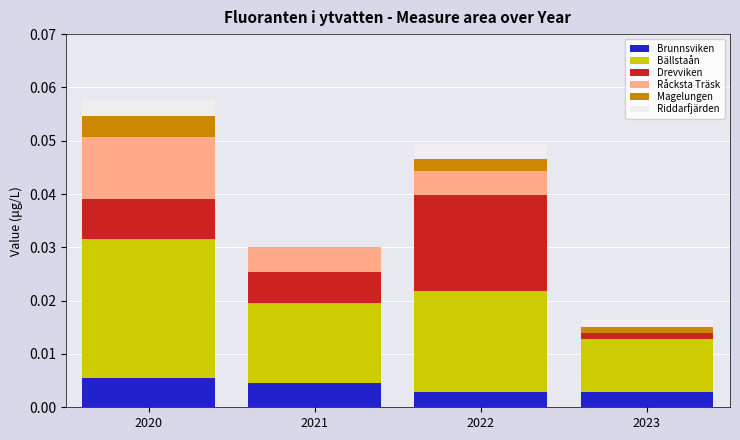

True or false: Drevviken has a value of 0.0 at 2021.

False